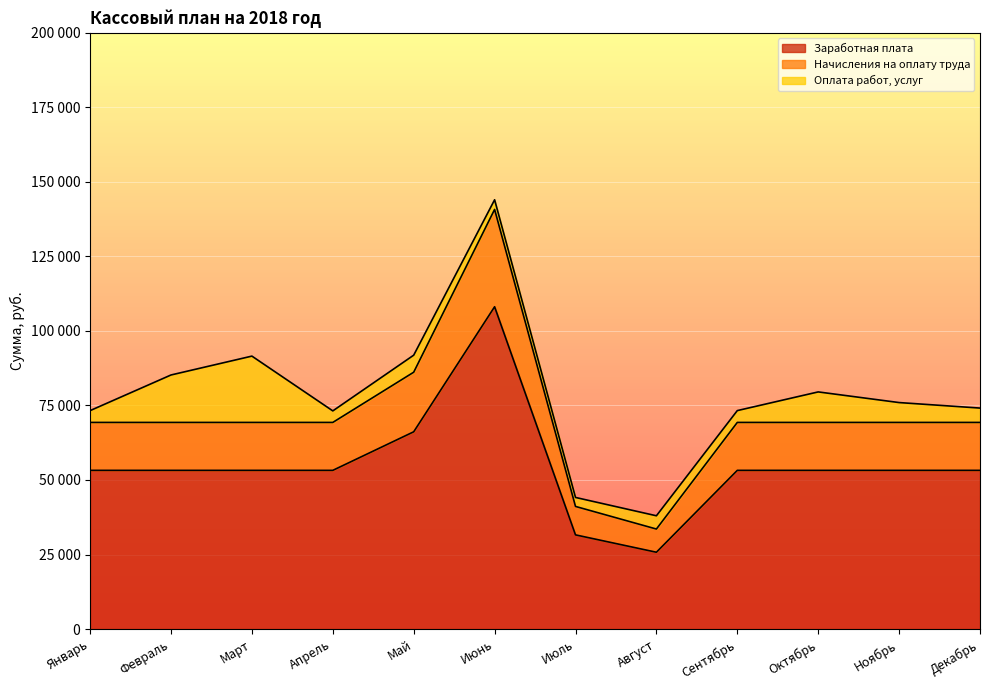

In Начисления на оплату труда, how many points are higher than both neighbors (excluding endpoints)?

1